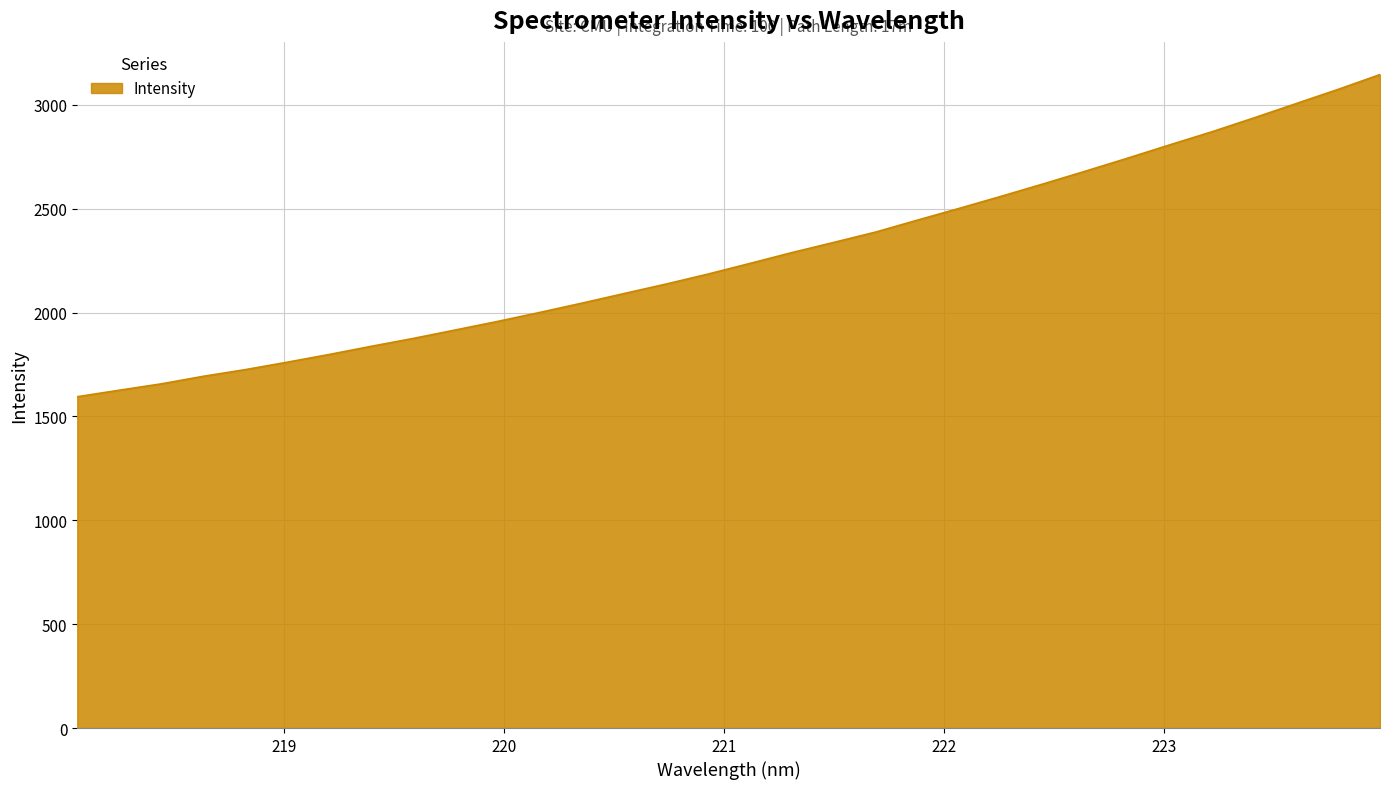

What is the smallest value displayed?

1594.8